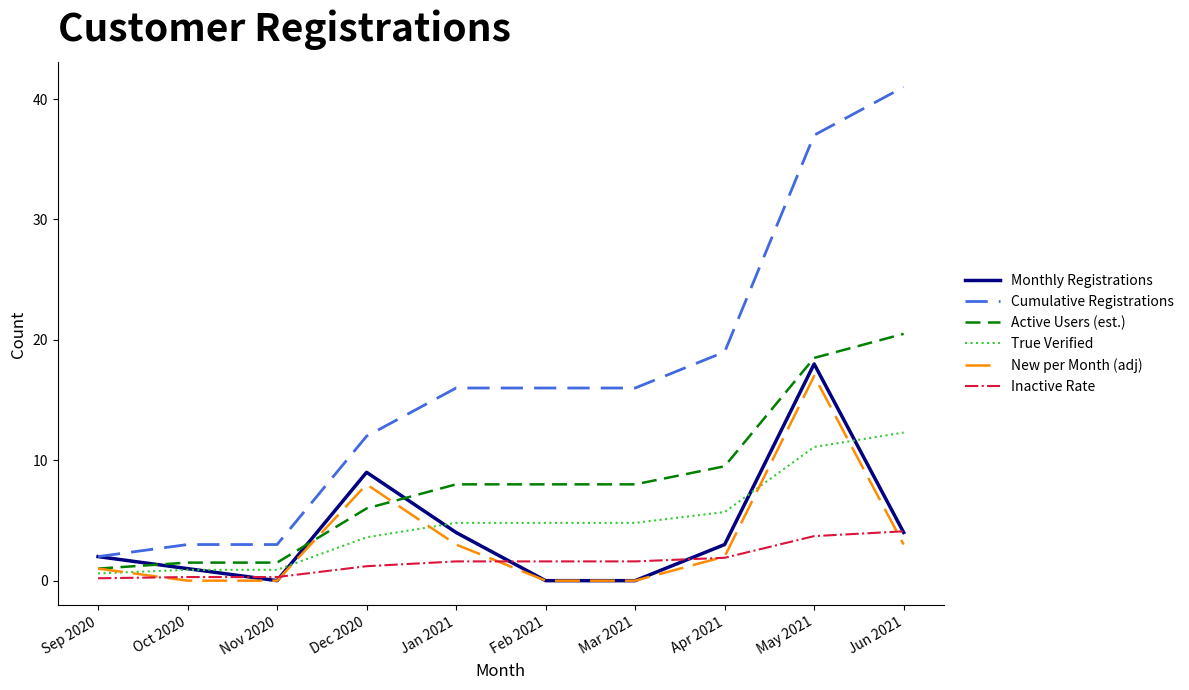

What is the sum of all Cumulative Registrations values?

165.0